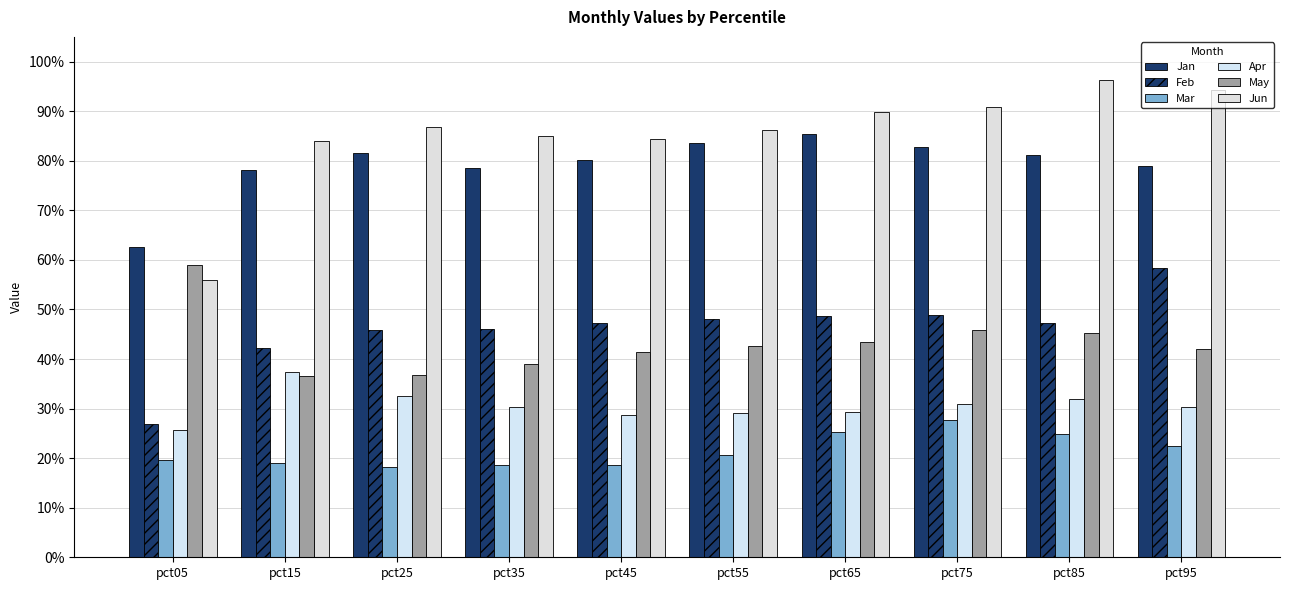

The Apr series shows 0.3 at pct05. True or false?

True